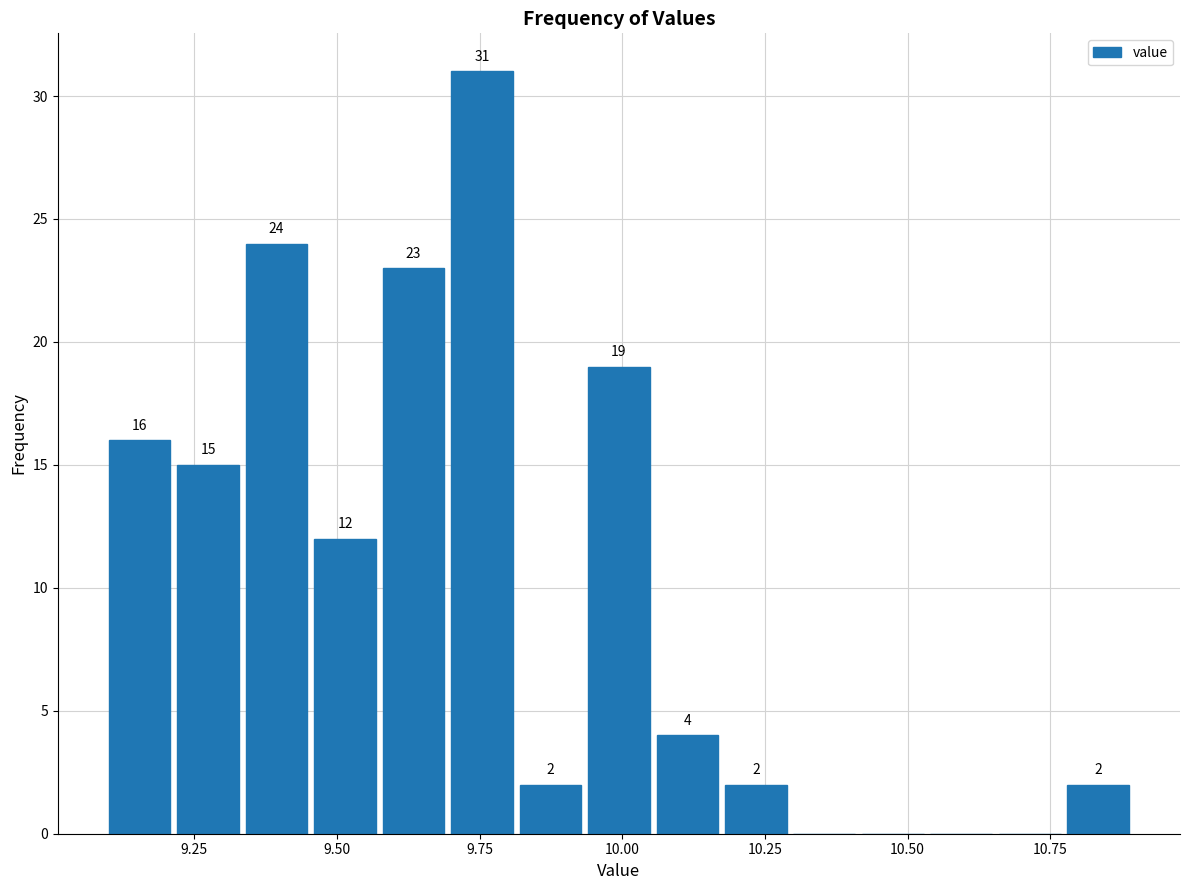

Read against the x-axis, roughly where is the centre of the tallest bar?

9.75